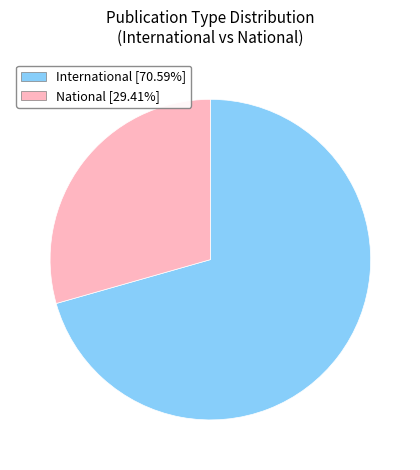

Which has a higher value, National or International?

International